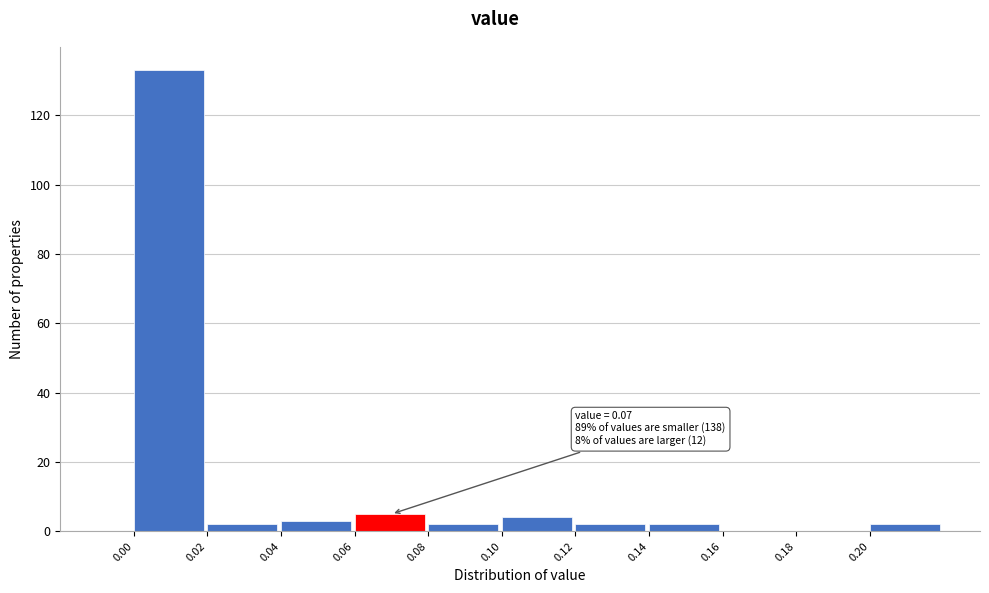

Over which range of the x-axis is the bar tallest?

0.00 to 0.02